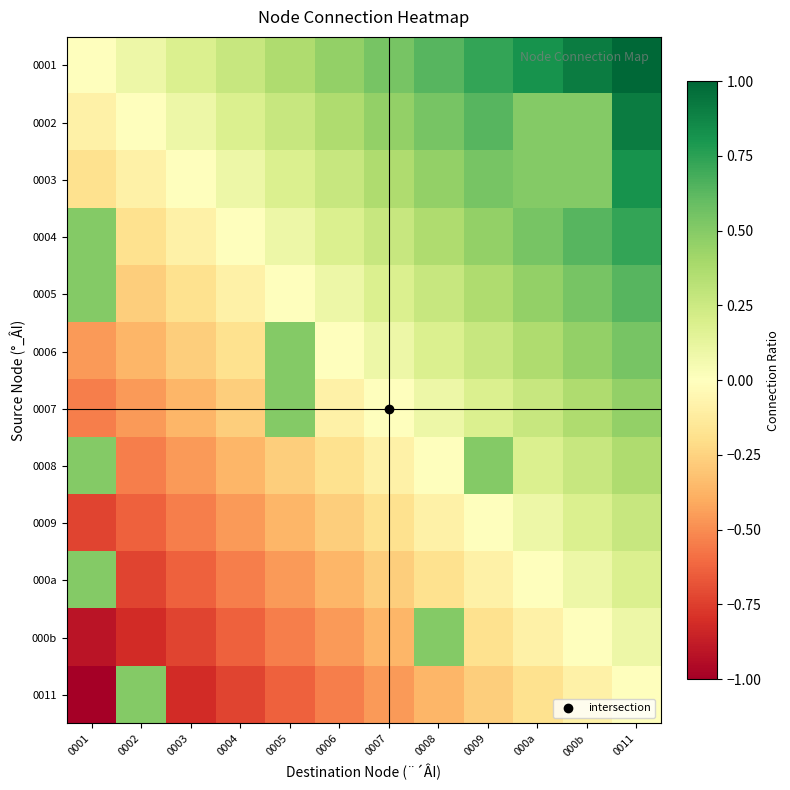

Between 0002 and 0006, which series saw the biggest shift?

0011